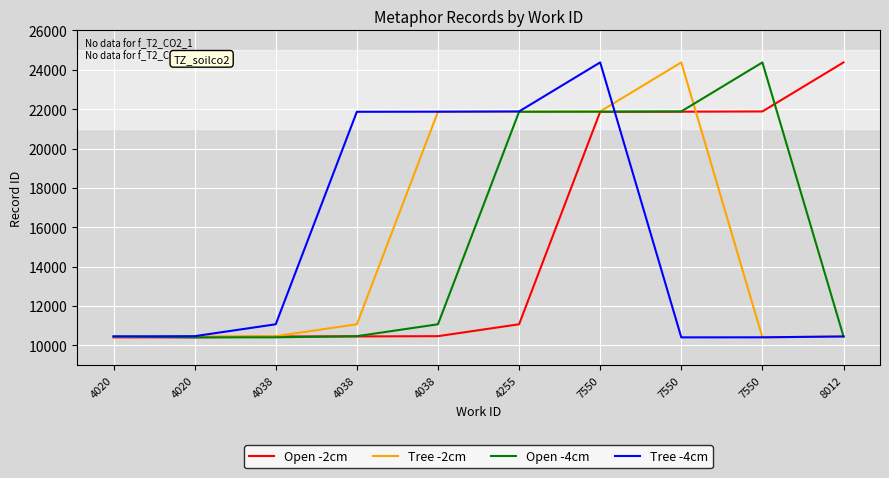

What are all the series names shown in the legend?

Open -2cm, Tree -2cm, Open -4cm, Tree -4cm